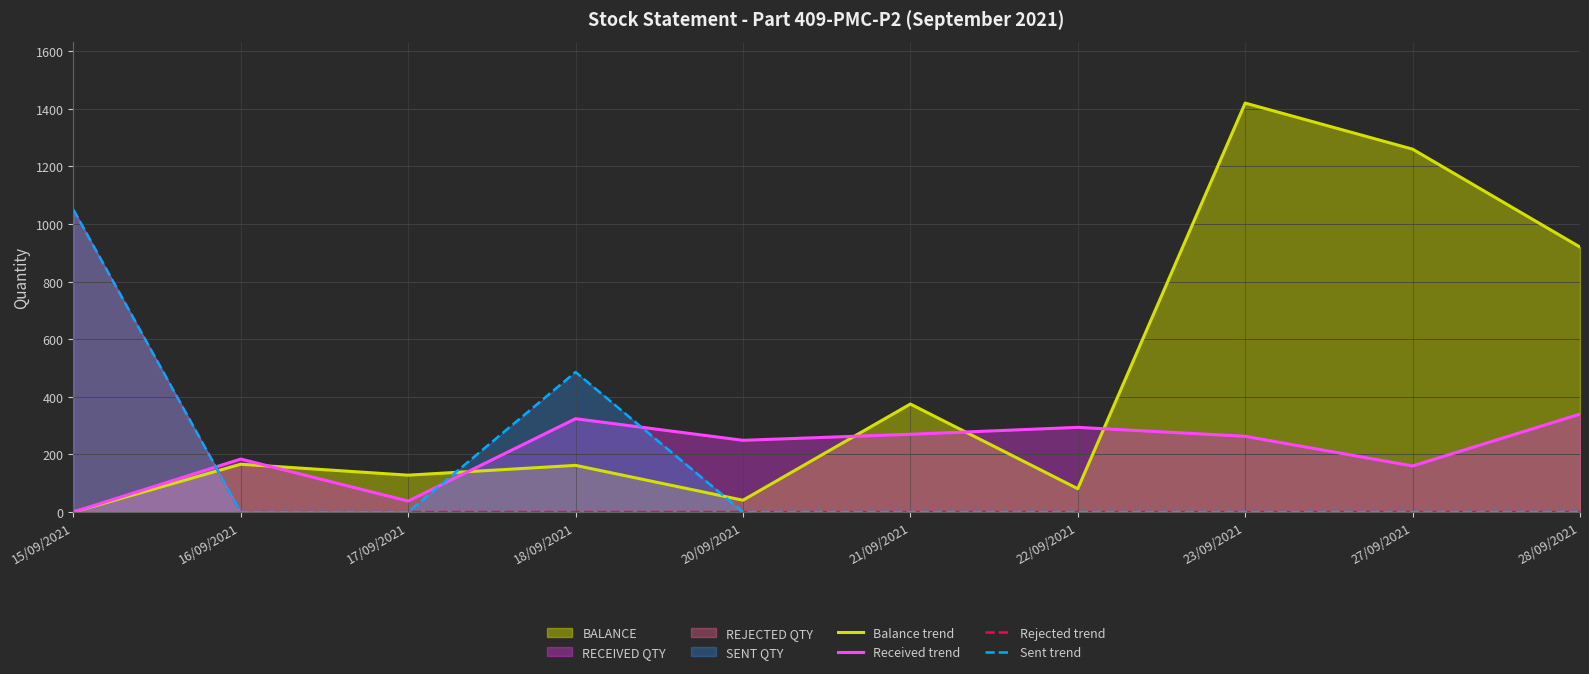

Reading left to right, what are all the values shown in this chart?

Balance trend: 15/09/2021=0	16/09/2021=166	17/09/2021=128	18/09/2021=162	20/09/2021=41	21/09/2021=375	22/09/2021=81	23/09/2021=1420	27/09/2021=1260	28/09/2021=920
Received trend: 15/09/2021=0	16/09/2021=184	17/09/2021=38	18/09/2021=324	20/09/2021=249	21/09/2021=270	22/09/2021=294	23/09/2021=263	27/09/2021=160	28/09/2021=340
Rejected trend: 15/09/2021=1050	16/09/2021=0	17/09/2021=0	18/09/2021=0	20/09/2021=0	21/09/2021=0	22/09/2021=0	23/09/2021=0	27/09/2021=0	28/09/2021=0
Sent trend: 15/09/2021=1050	16/09/2021=0	17/09/2021=0	18/09/2021=486	20/09/2021=0	21/09/2021=0	22/09/2021=0	23/09/2021=0	27/09/2021=0	28/09/2021=0